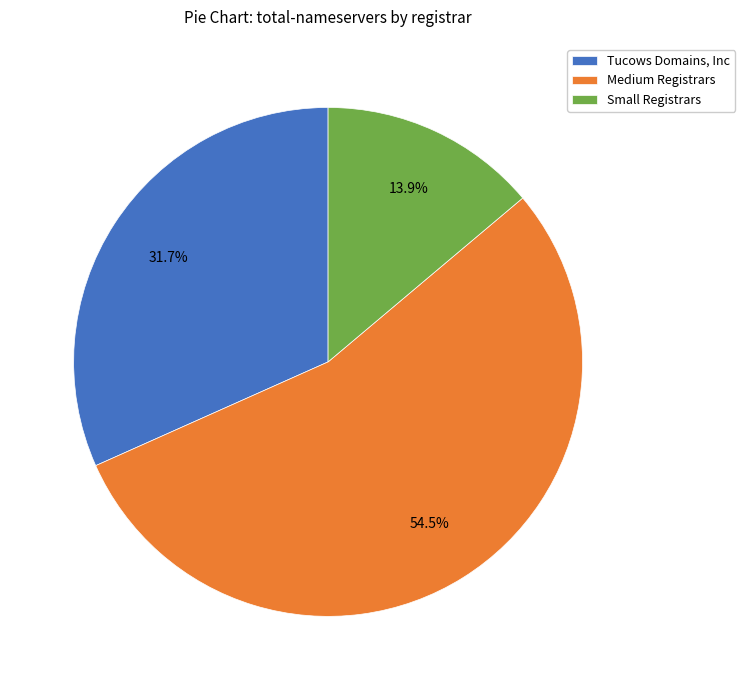

Rank the categories by value from lowest to highest.

Small Registrars, Tucows Domains, Inc, Medium Registrars